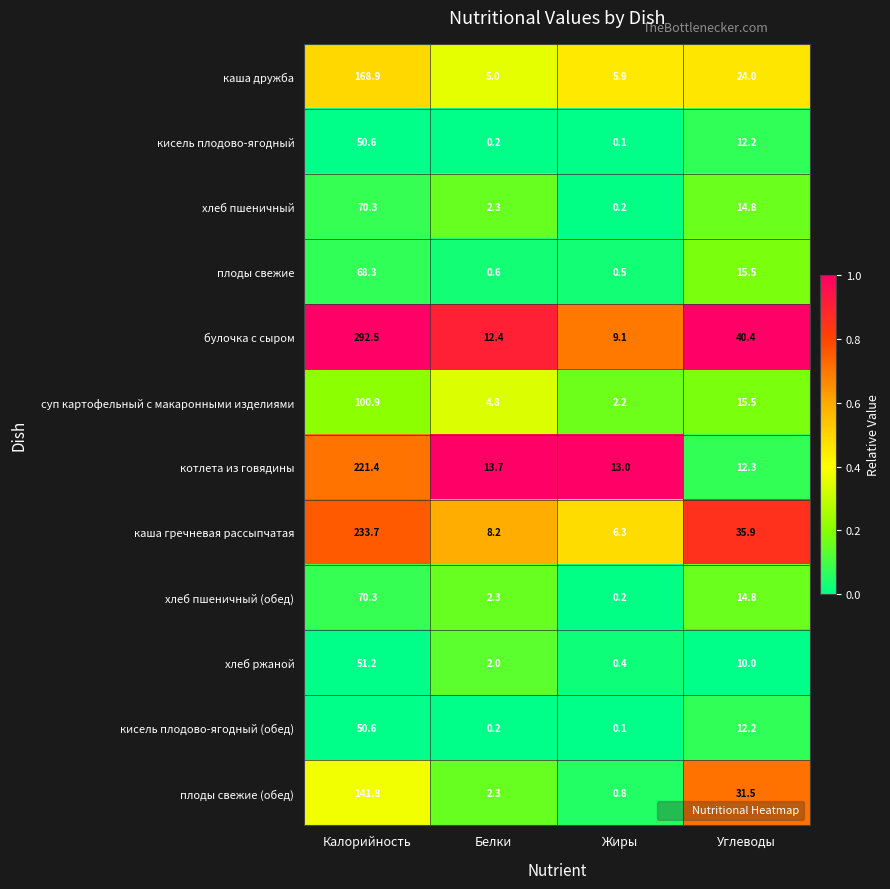

What is the difference between the хлеб ржаной values at Белки and Калорийность?

49.2